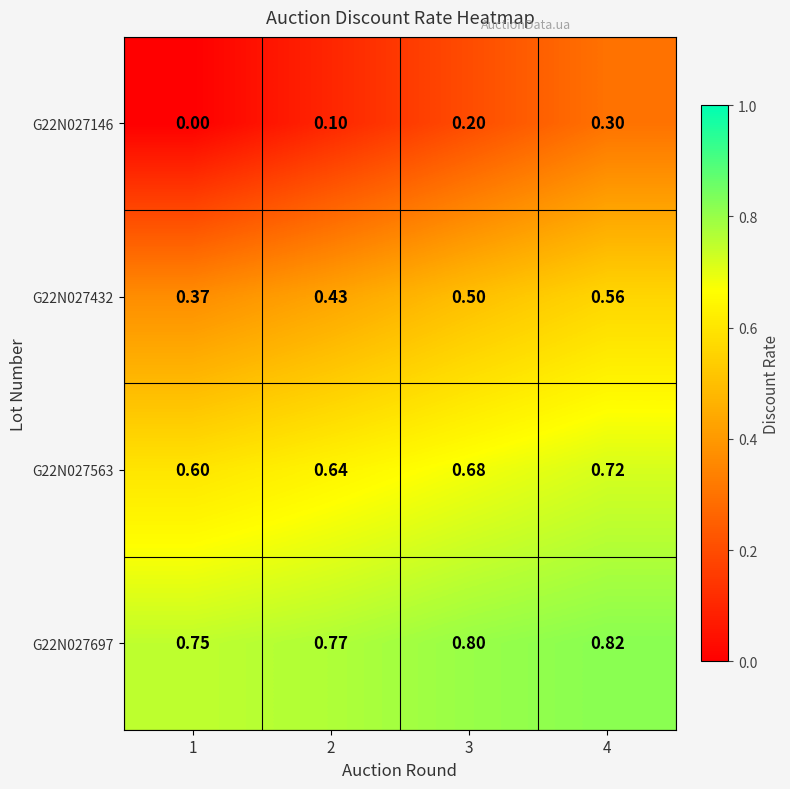

Reading left to right, extract all data points from this chart.

G22N027146: 1=0.0	2=0.1	3=0.2	4=0.3
G22N027432: 1=0.4	2=0.4	3=0.5	4=0.6
G22N027563: 1=0.6	2=0.6	3=0.7	4=0.7
G22N027697: 1=0.8	2=0.8	3=0.8	4=0.8